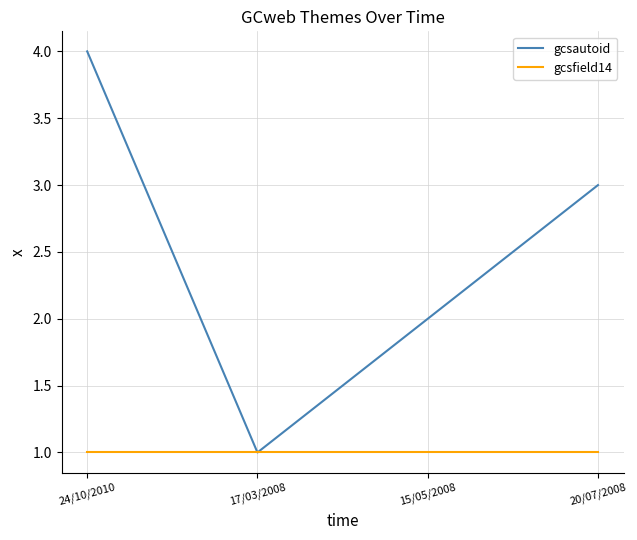

How many categories are shown in the chart?

4